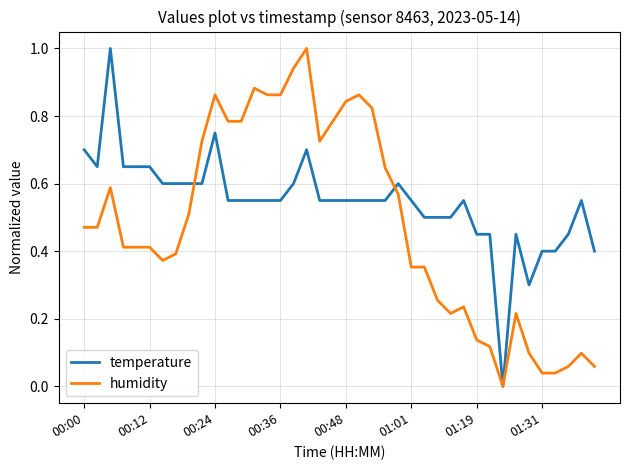

List the series in order of their overall mean, lowest first.

humidity, temperature